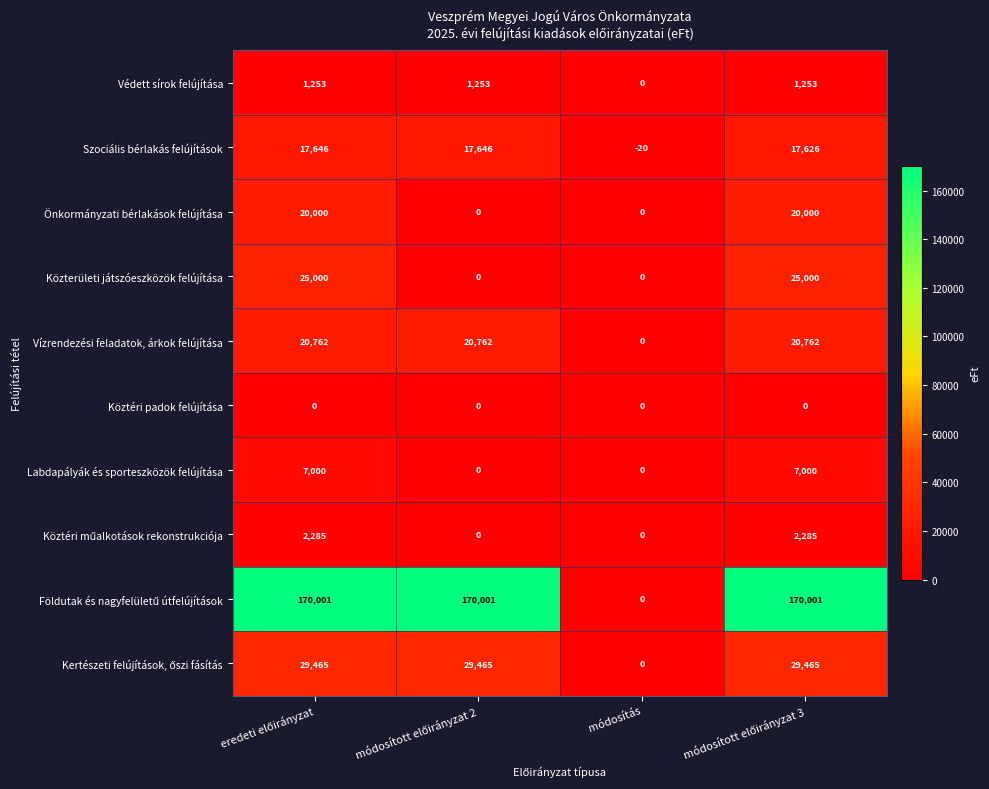

How many Közterületi játszóeszközök felújítása values are between 0 and 25000?

4